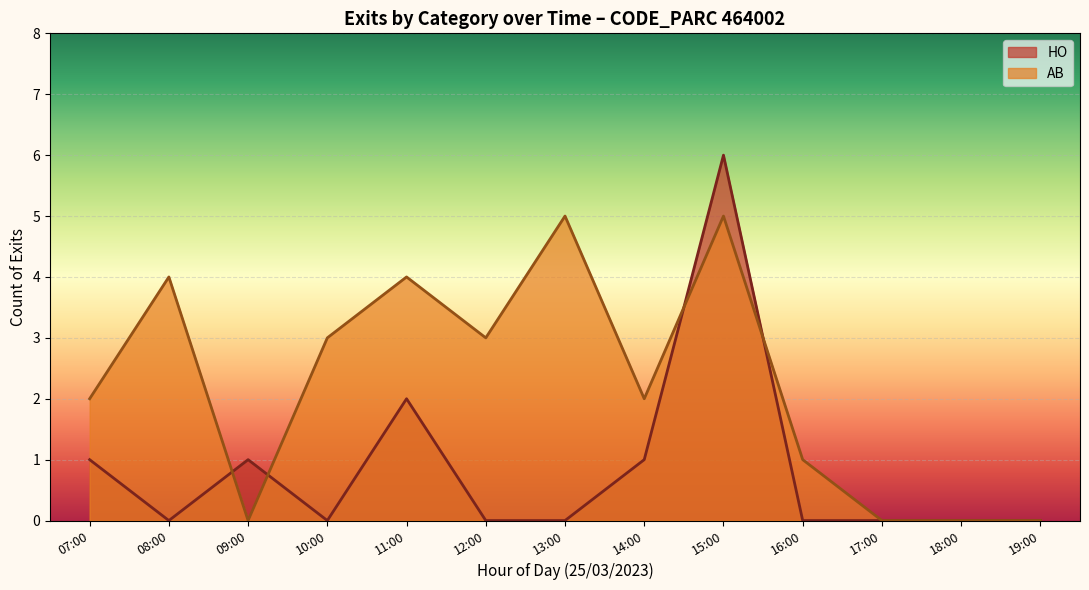

Which category has the highest value across all series?

15:00